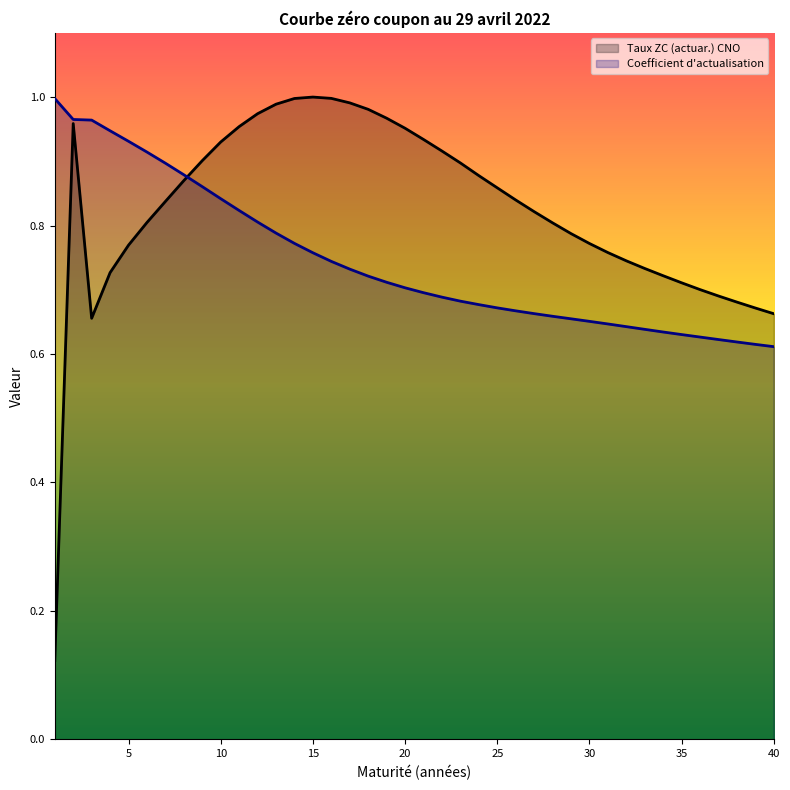

Reading left to right, transcribe all the data shown in this chart.

Taux ZC (actuar.) CNO: 1=0.1	2=1.0	3=0.7	4=0.7	5=0.8	6=0.8	7=0.8	8=0.9	9=0.9	10=0.9	11=1.0	12=1.0	13=1.0	14=1.0	15=1.0	16=1.0	17=1.0	18=1.0	19=1.0	20=1.0	21=0.9	22=0.9	23=0.9	24=0.9	25=0.9	26=0.8	27=0.8	28=0.8	29=0.8	30=0.8	31=0.8	32=0.7	33=0.7	34=0.7	35=0.7	36=0.7	37=0.7	38=0.7	39=0.7	40=0.7
Coefficient d'actualisation: 1=1.0	2=1.0	3=1.0	4=0.9	5=0.9	6=0.9	7=0.9	8=0.9	9=0.9	10=0.8	11=0.8	12=0.8	13=0.8	14=0.8	15=0.8	16=0.7	17=0.7	18=0.7	19=0.7	20=0.7	21=0.7	22=0.7	23=0.7	24=0.7	25=0.7	26=0.7	27=0.7	28=0.7	29=0.7	30=0.7	31=0.6	32=0.6	33=0.6	34=0.6	35=0.6	36=0.6	37=0.6	38=0.6	39=0.6	40=0.6